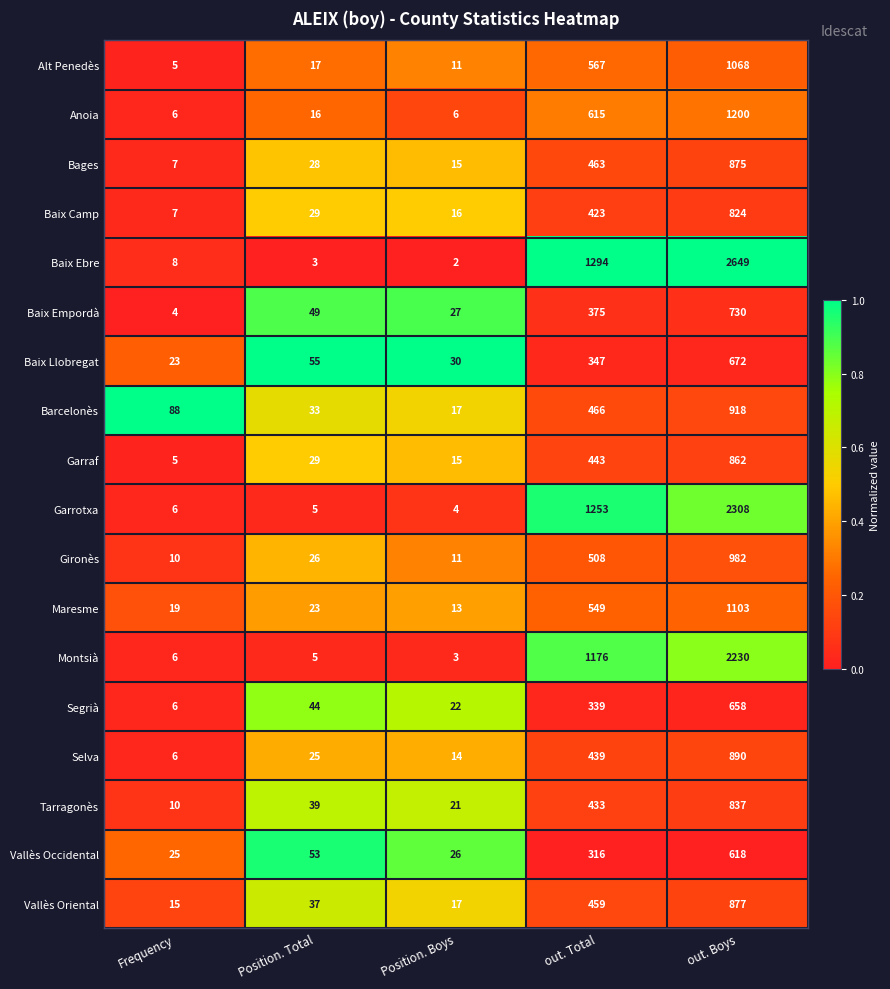

The value of Vallès Occidental at out. Total is 424. True or false?

False